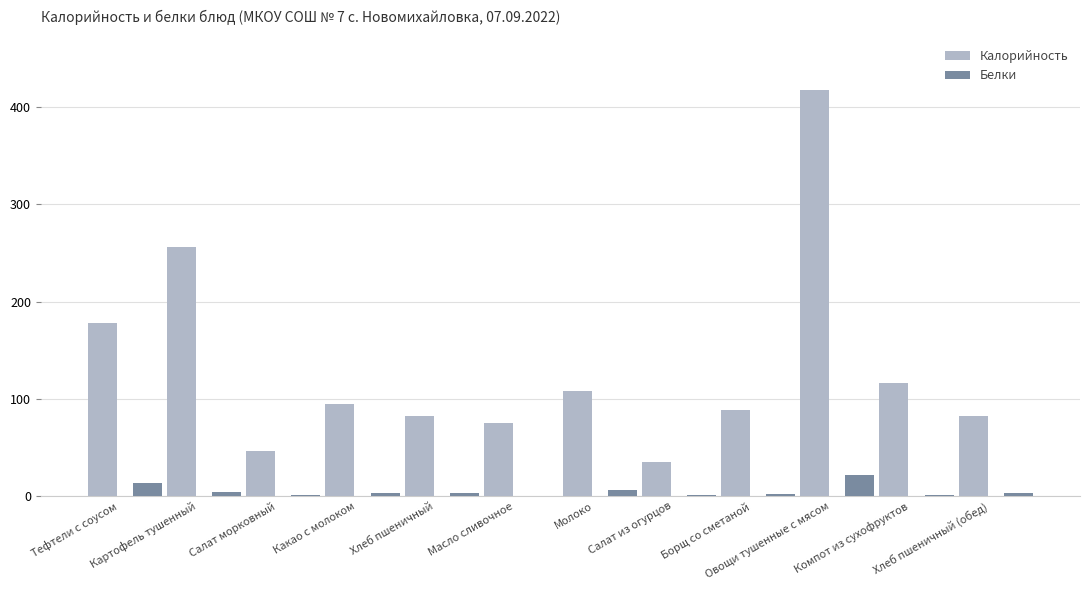

What is the highest value of the Белки series?

22